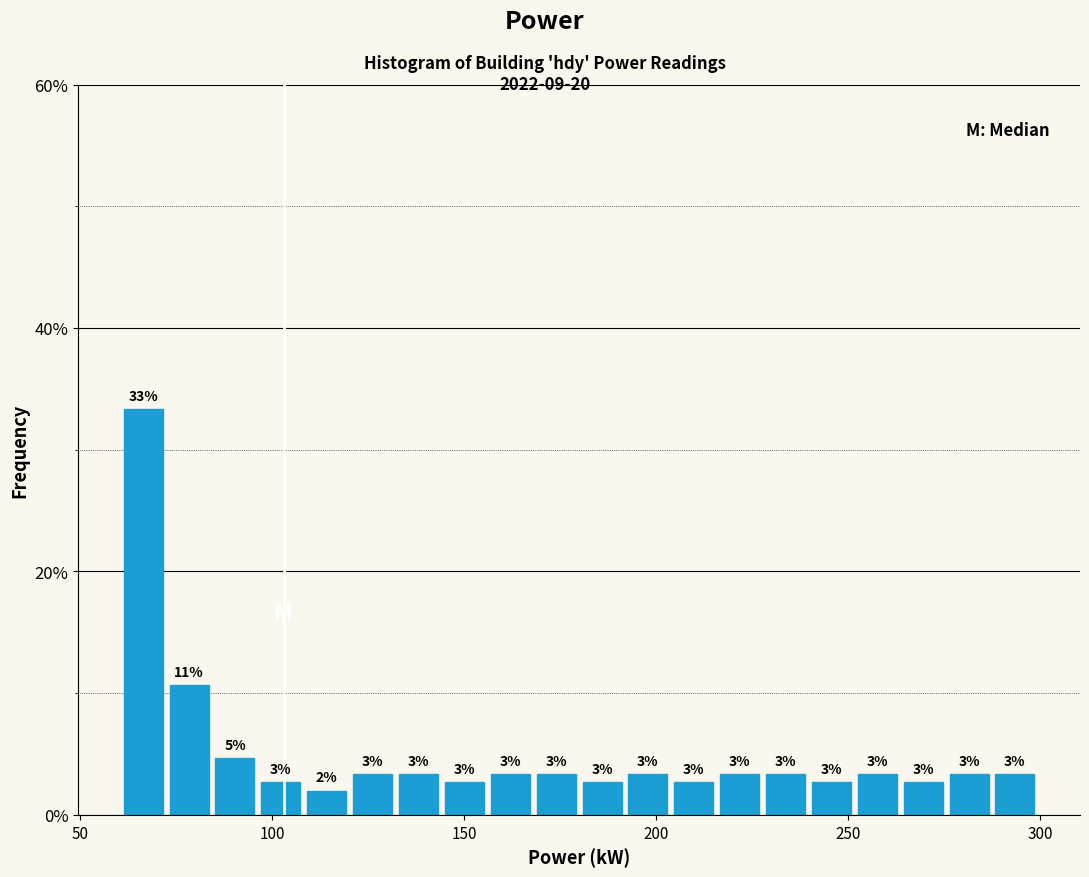

Around what value on the x-axis is the tallest bar? Give the approximate position of its centre, as read against the axis.

65